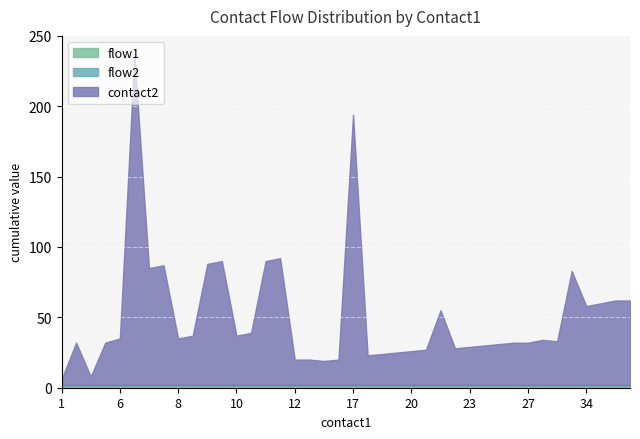

What is the sum of all flow1 values?

40